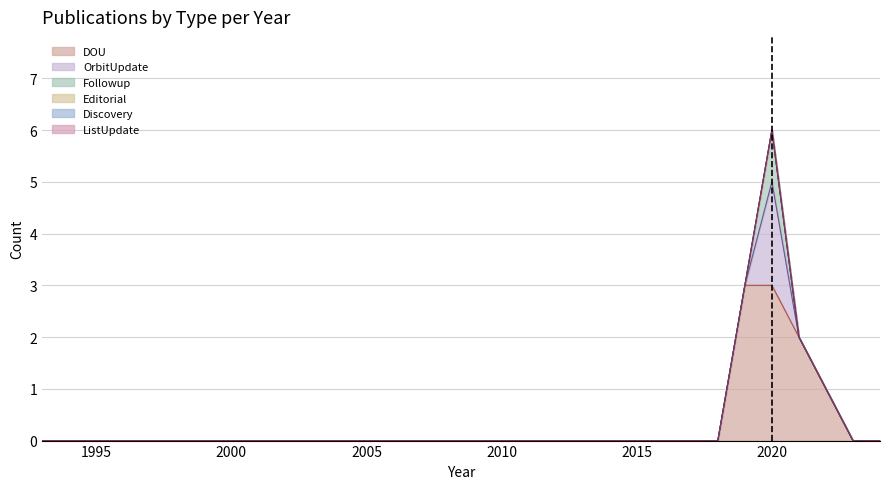

Does the chart display data point markers on the line(s)?

No